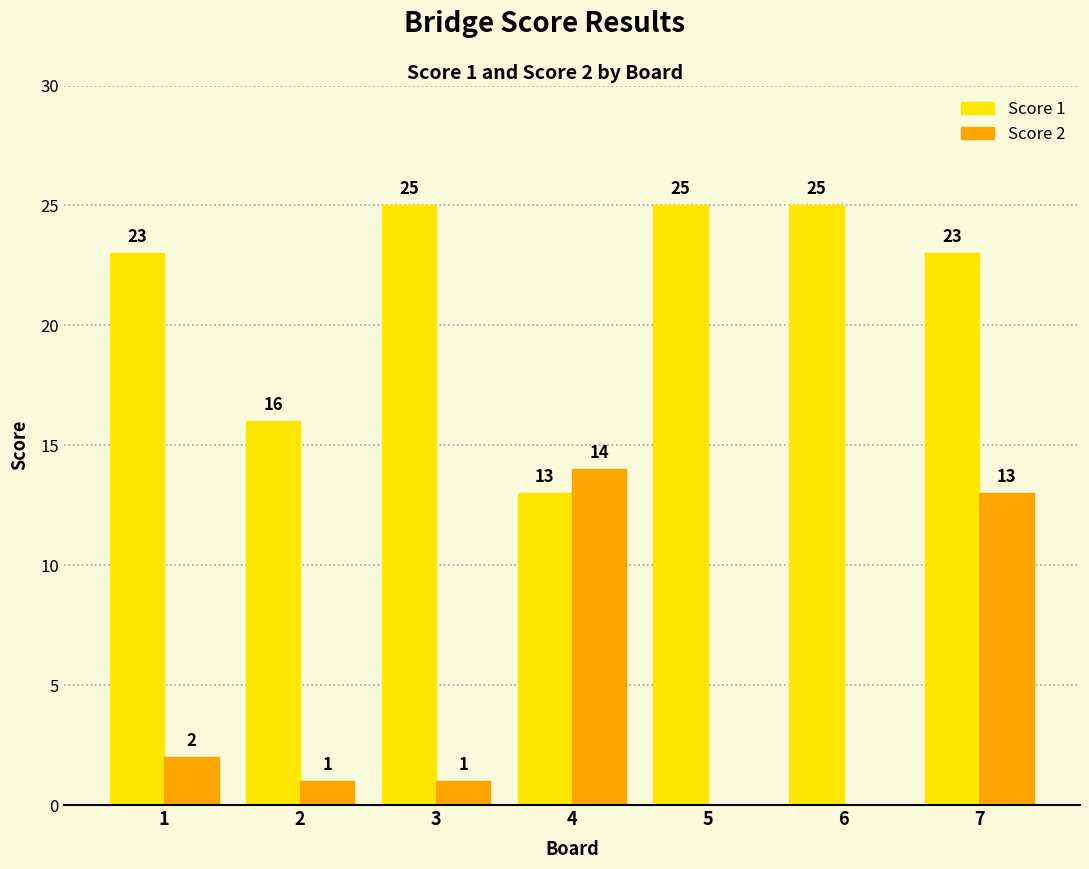

Are the bars grouped side by side (vs. stacked)?

Yes